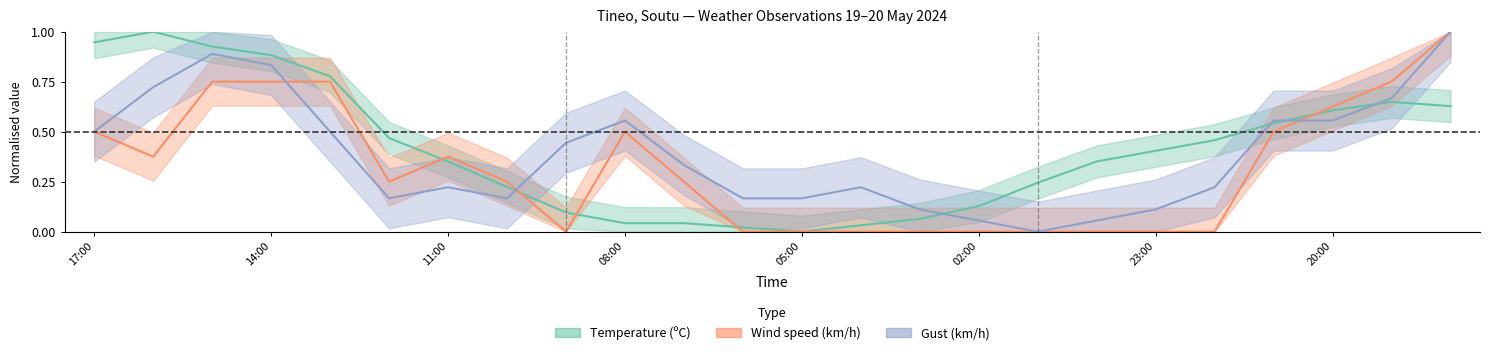

The value of Temperature (ºC) at 05:00 is -0.5. True or false?

False